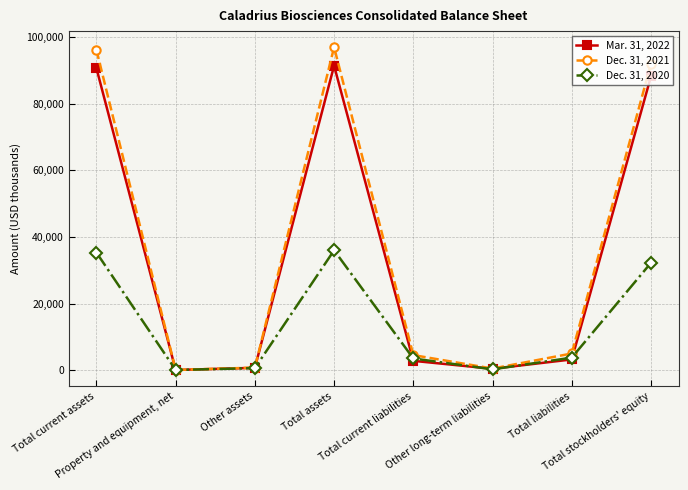

Which series has the largest total across all categories?

Dec. 31, 2021